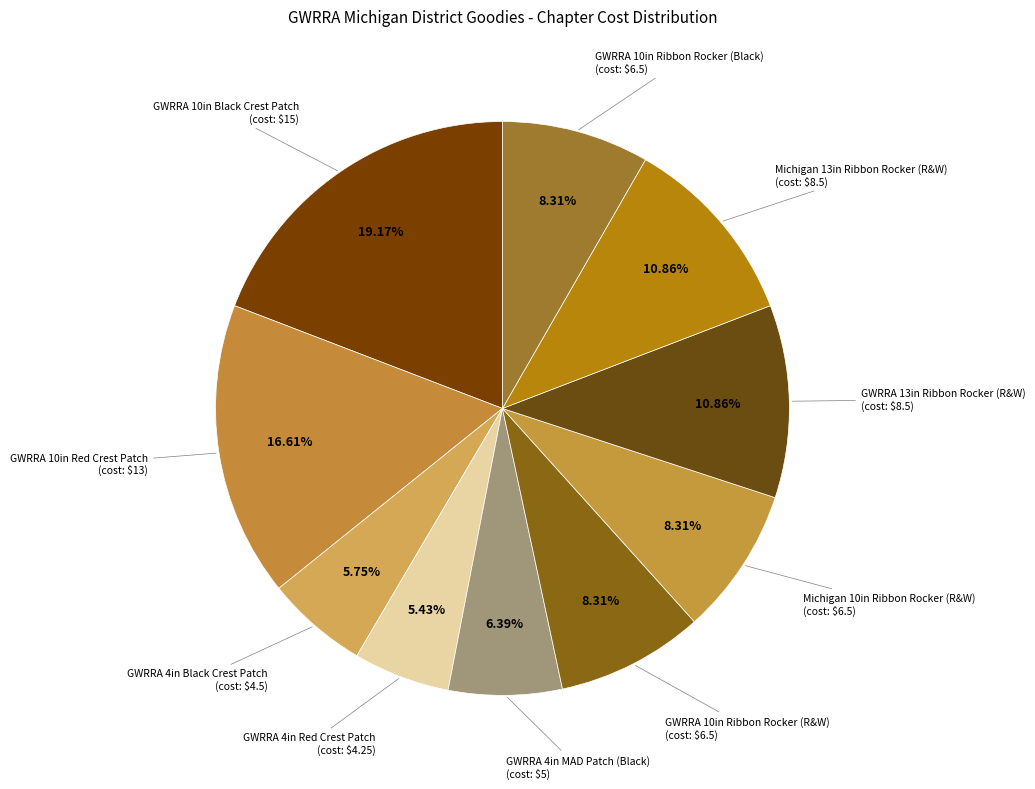

Which slice is the largest?

GWRRA 10" Black Crest Patch